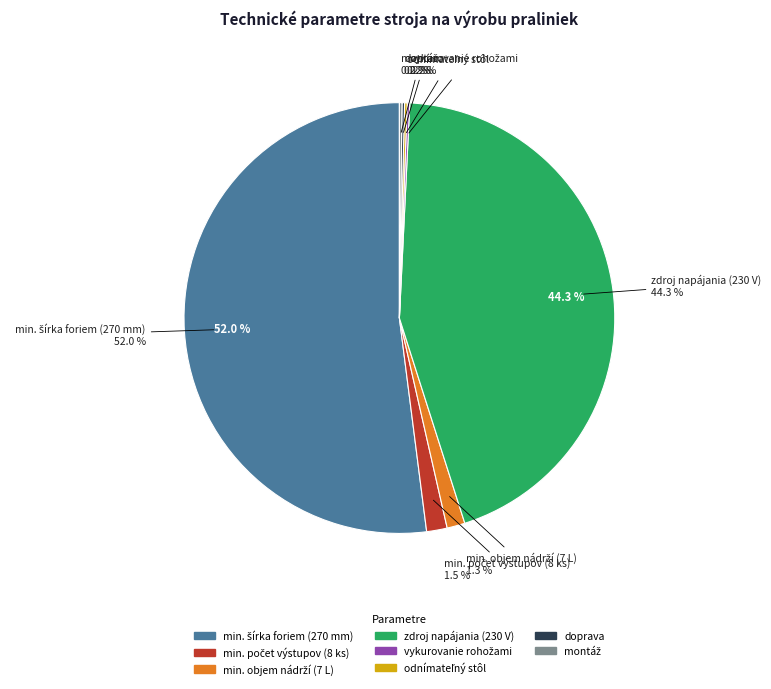

Between odnímateľný stôl and min. objem nádrží (7 L), which is larger?

min. objem nádrží (7 L)